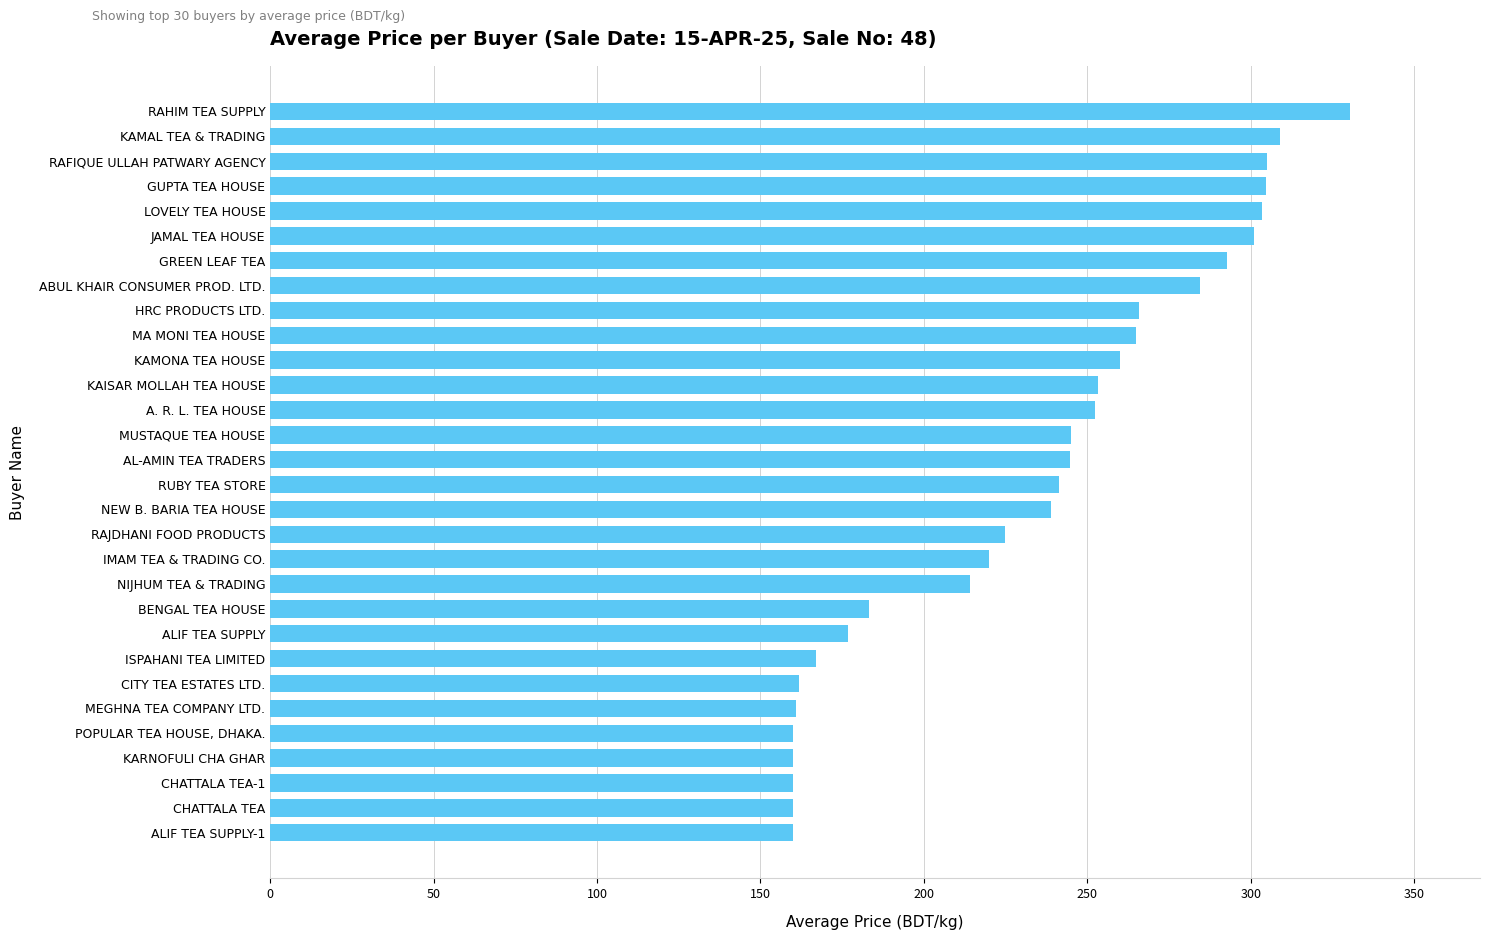

Does the chart contain stacked bars?

No